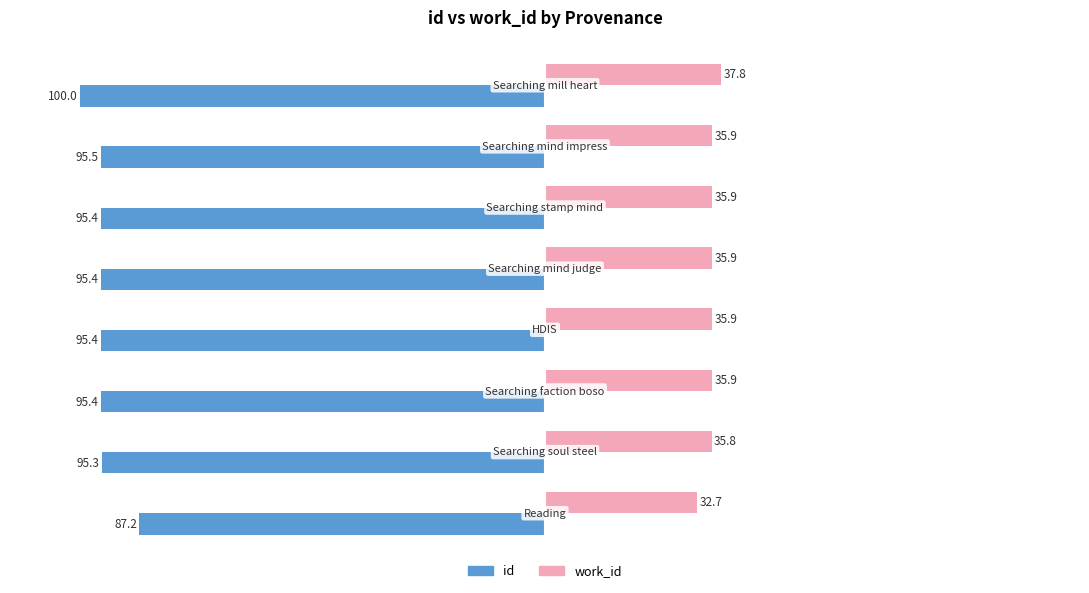

At how many categories does at least one series exceed 10?

8